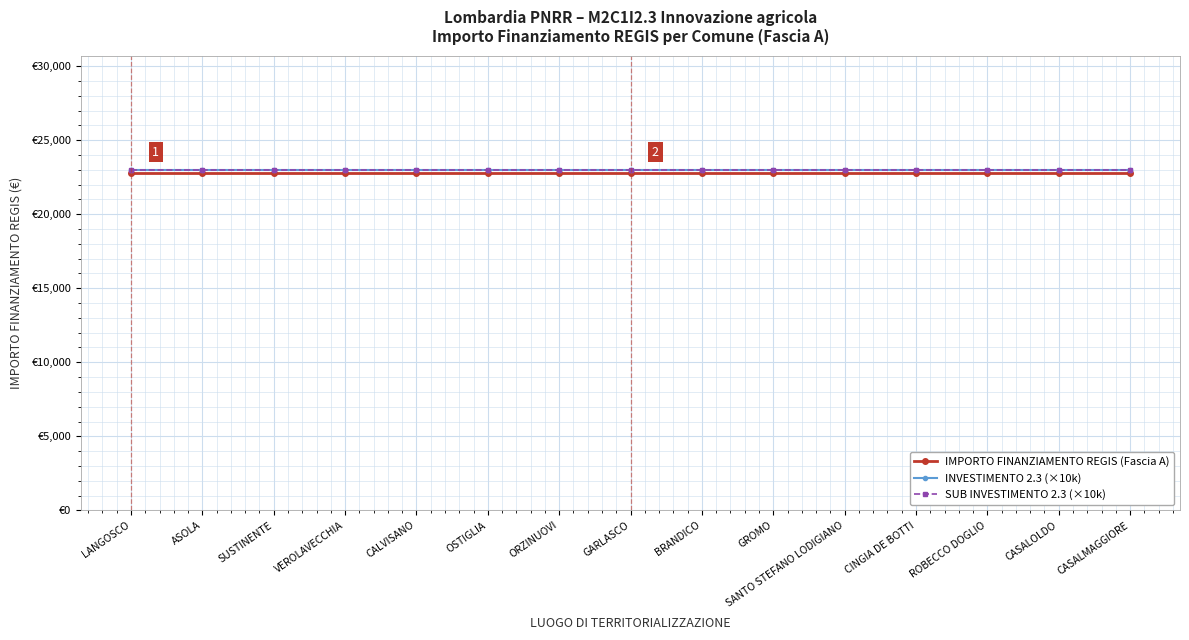

The INVESTIMENTO 2.3 (×10k) series shows 34177 at SANTO STEFANO LODIGIANO. True or false?

False